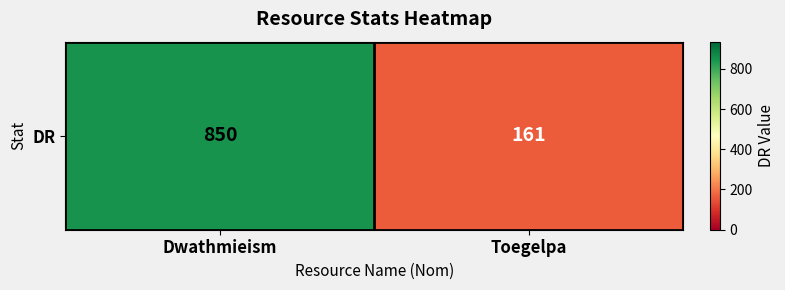

What is the ratio of the value at Dwathmieism to the value at Toegelpa?

5.3